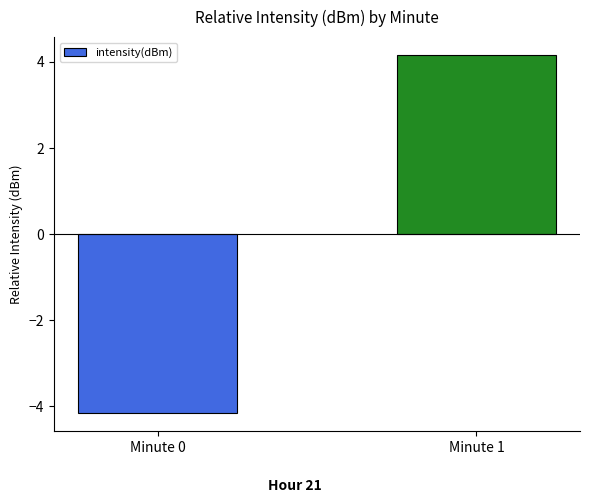

Rank the categories by value from lowest to highest.

Minute 0, Minute 1